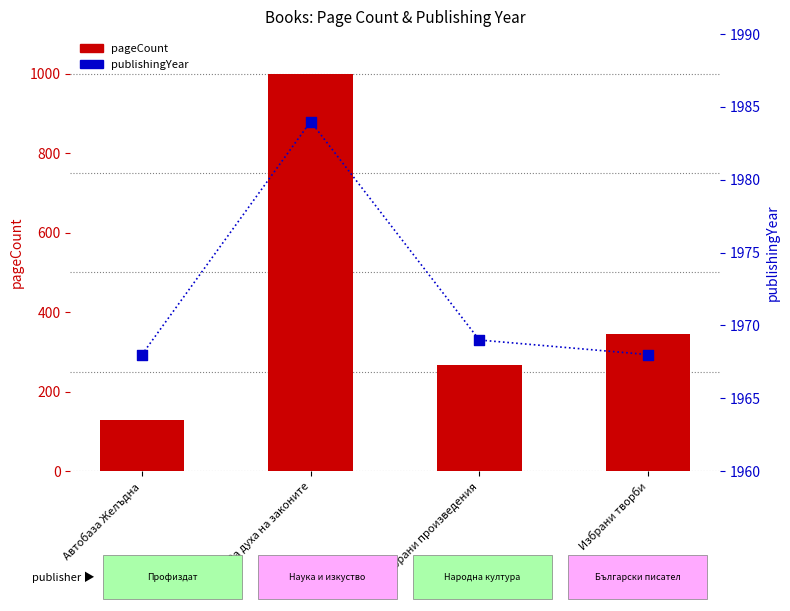

At which category is the sum across all series the highest?

За духа на законите